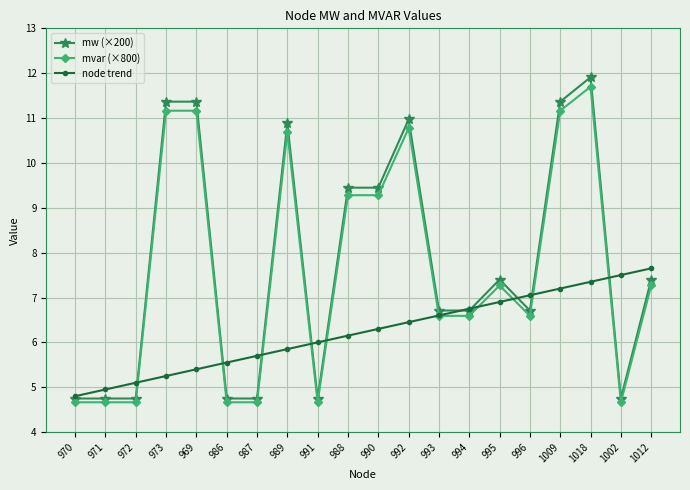

List the series in order of their peak value, lowest first.

node trend, mvar (×800), mw (×200)